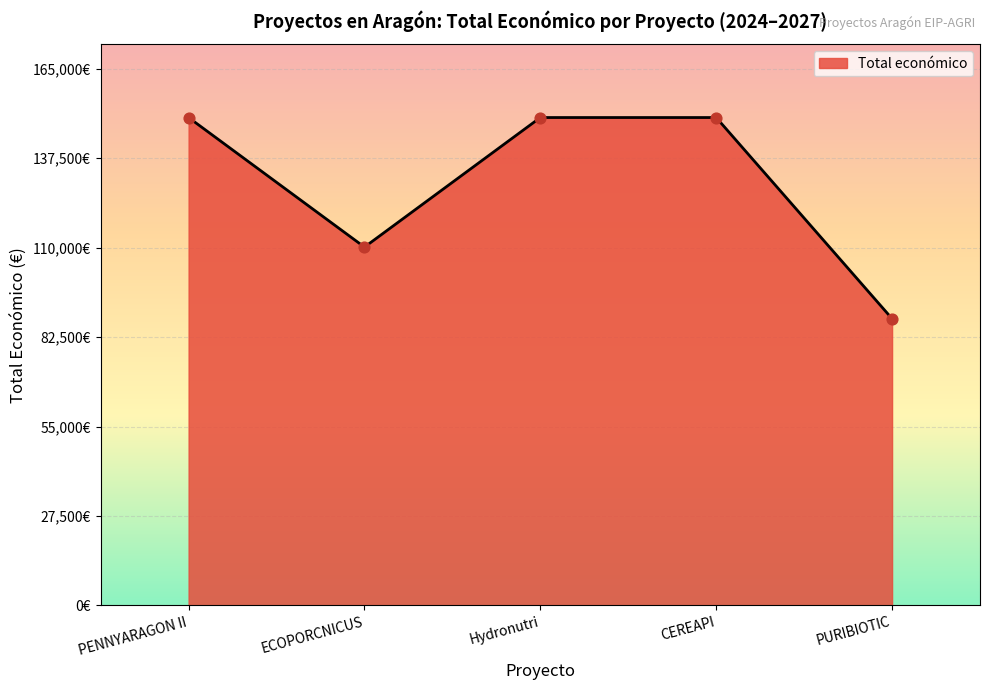

Which has a higher value, PURIBIOTIC or CEREAPI?

CEREAPI